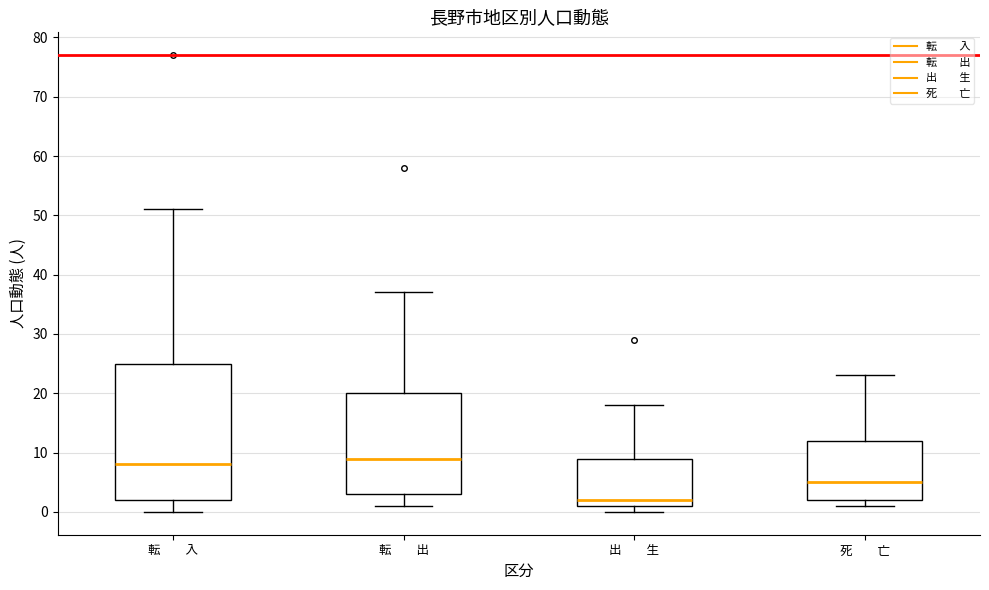

Comparing the boxes themselves (not the whiskers), which one is the tallest?

転 入